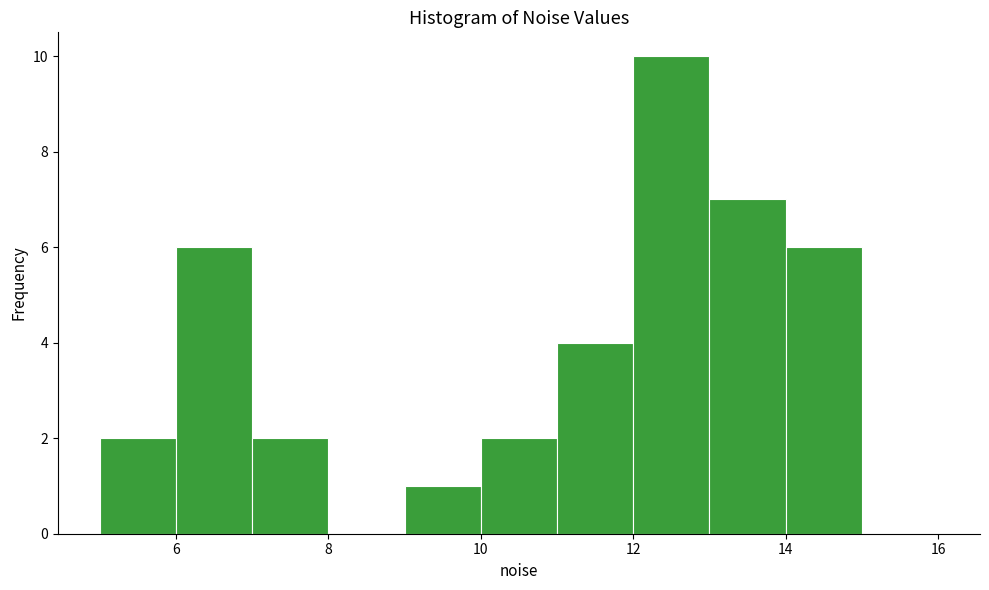

Reading left to right, transcribe this chart: for each bar, give the range it covers on the x-axis and its height. The values are not printed on the chart, so give them approximately, as read against the axis.

5 to 6: 2
6 to 7: 6
7 to 8: 2
8 to 9: 0
9 to 10: 1
10 to 11: 2
11 to 12: 4
12 to 13: 10
13 to 14: 7
14 to 15: 6
15 to 16: 0